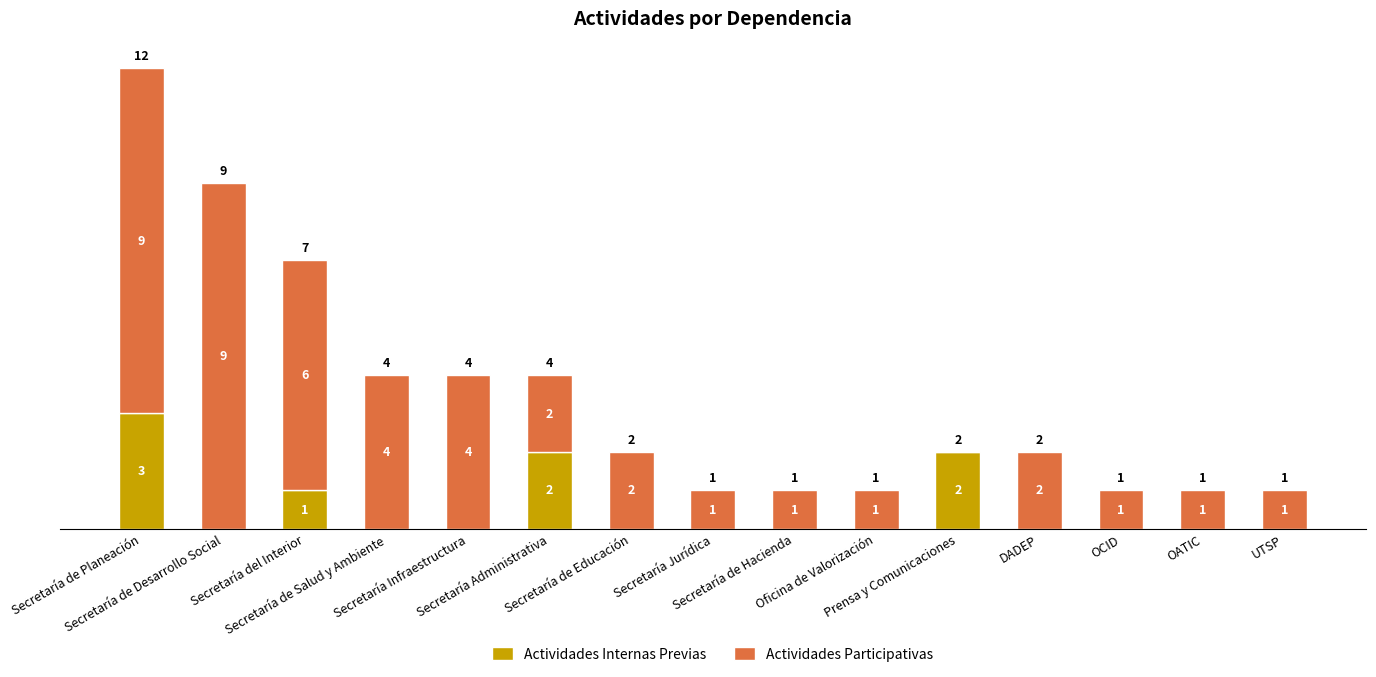

What is the sum of all Actividades Internas Previas values?

8